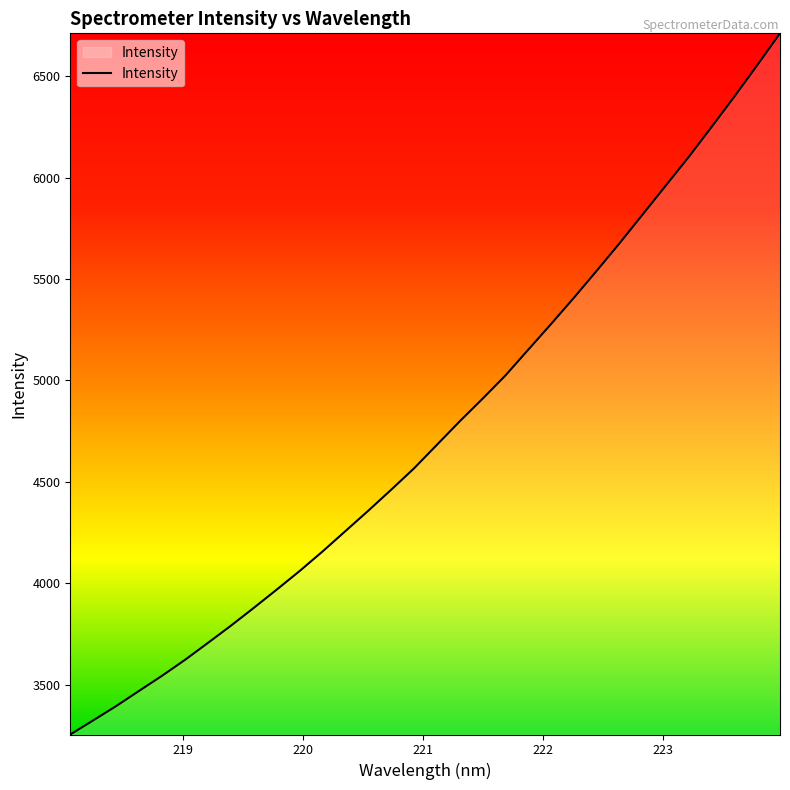

What is the maximum value shown in the chart?

6711.8